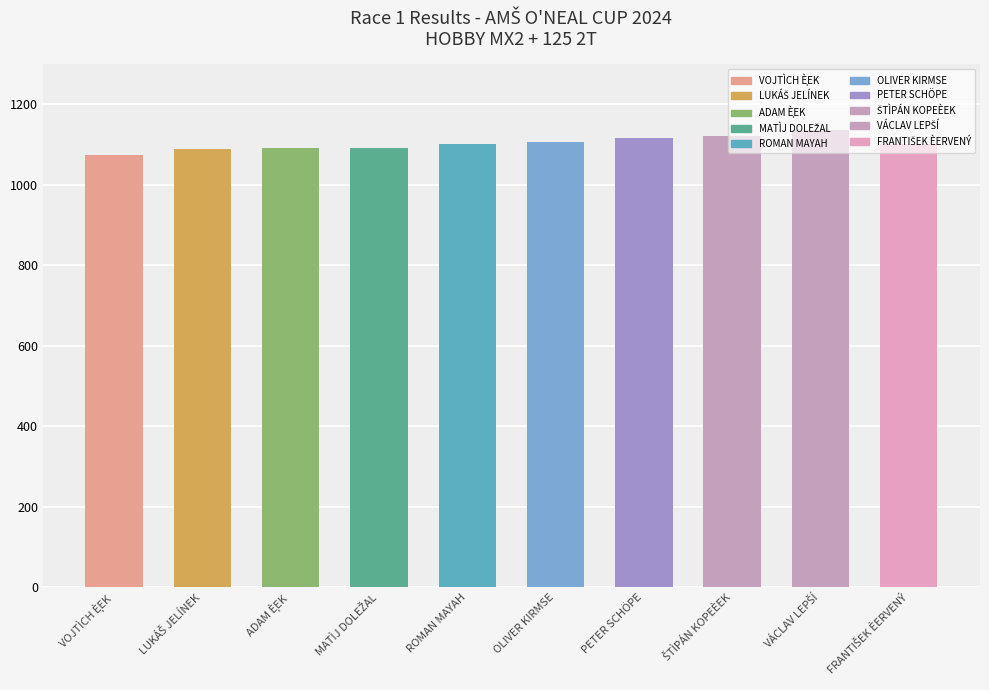

What is the label of the 7th bar from the left?

PETER SCHÖPE